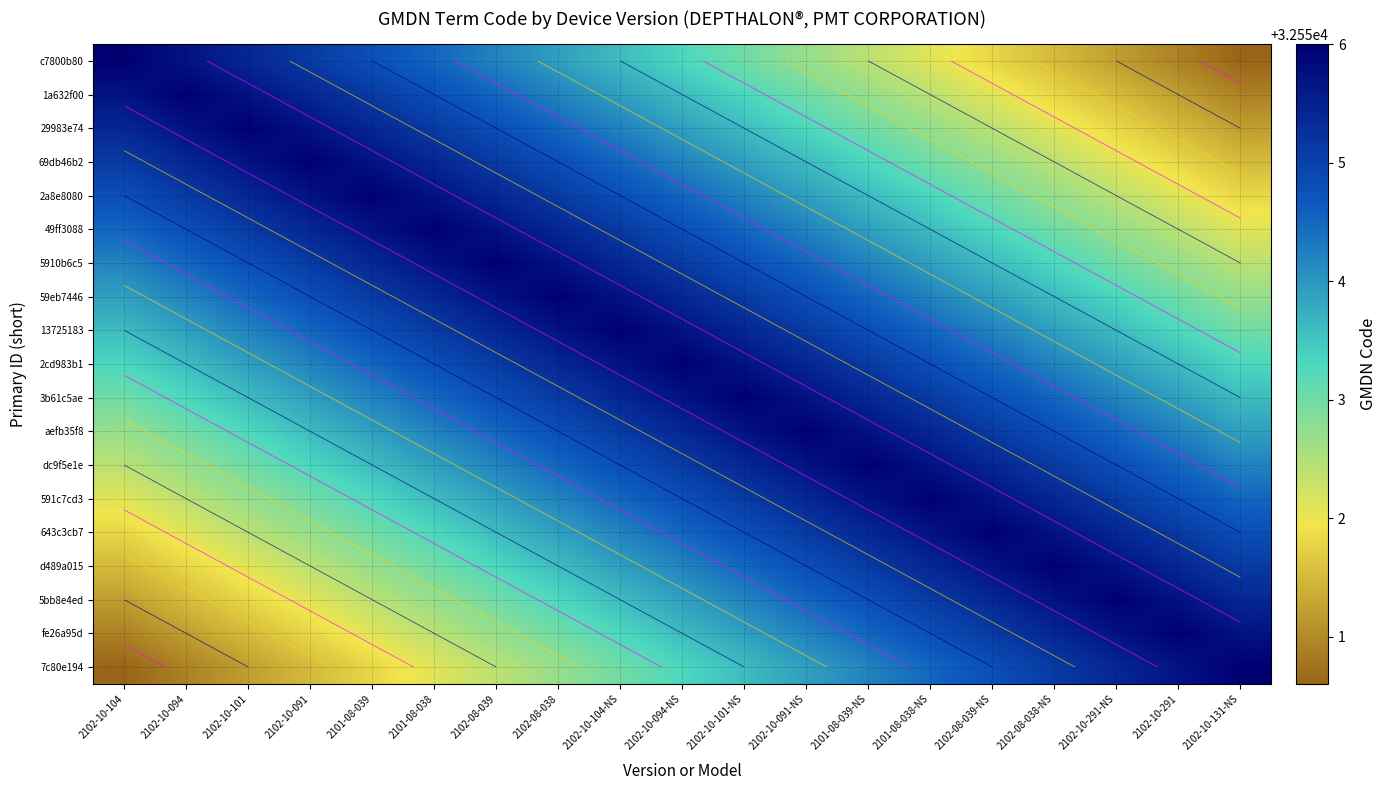

What is the total value across all series at 2102-10-291?

618517.8